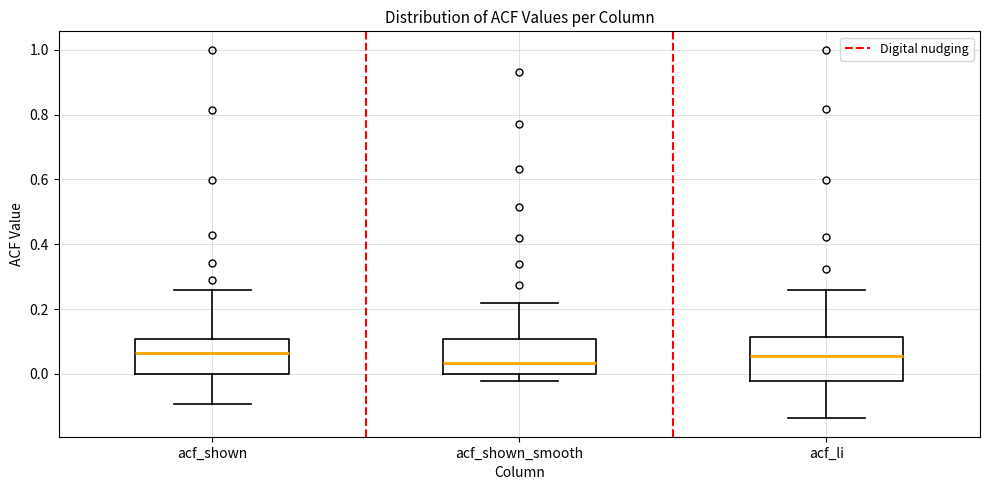

Where does the upper whisker of the box for acf_li end on the y-axis? The values are not printed on the chart, so give them approximately, as read against the axis.

0.26